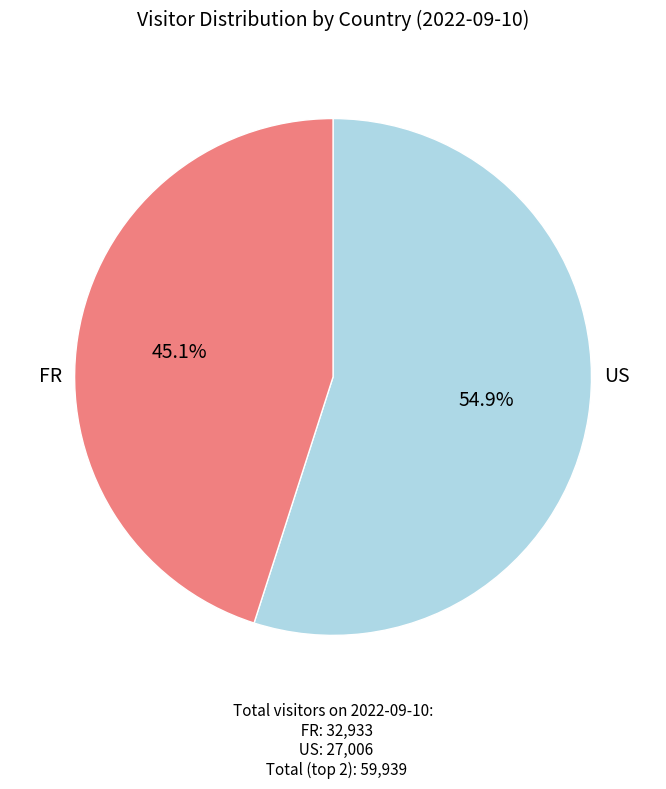

Does any single category account for the majority?

Yes